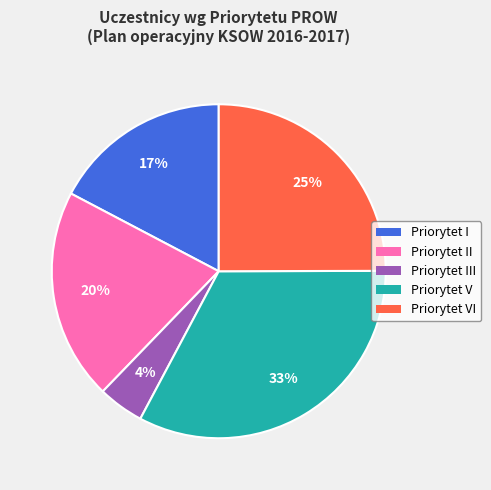

Is there a majority slice in this chart?

No